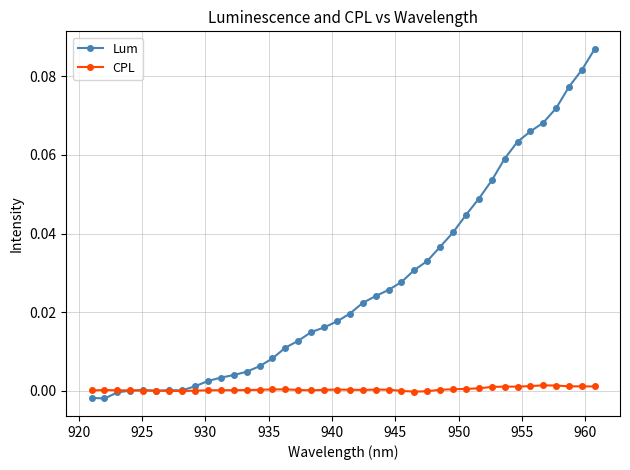

List the series in order of their peak value, highest first.

Lum, CPL